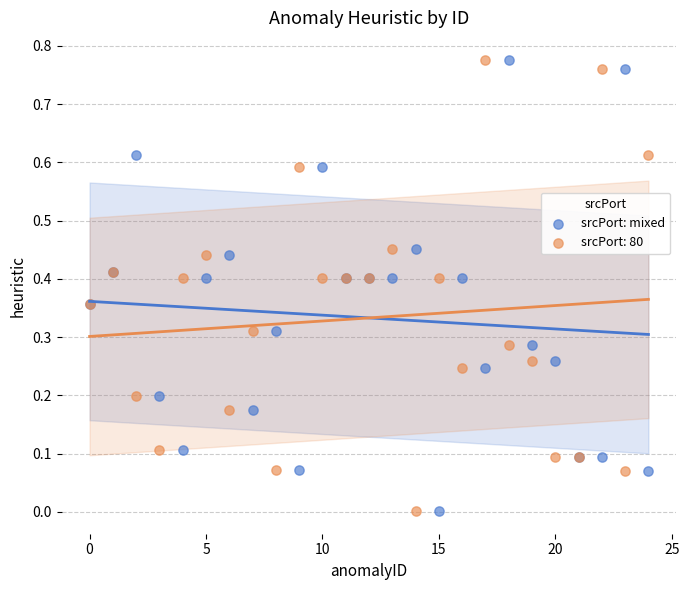

What are all the series names shown in the legend?

srcPort: mixed, srcPort: 80